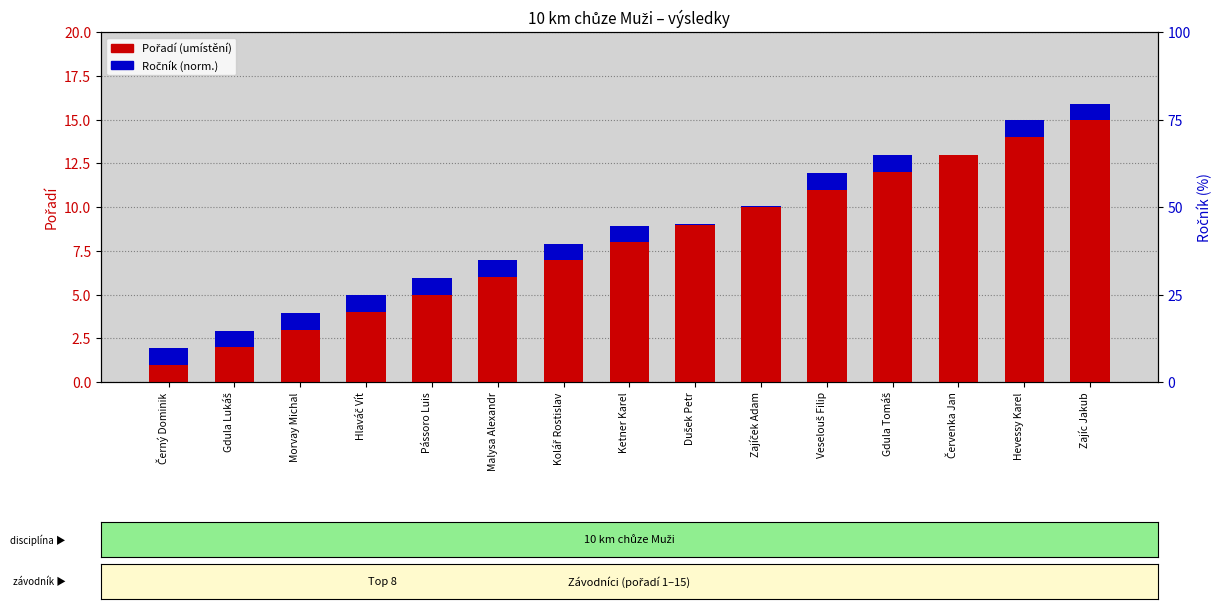

Rank the series by their maximum value, from lowest to highest.

Ročník (norm.), Pořadí (umístění)